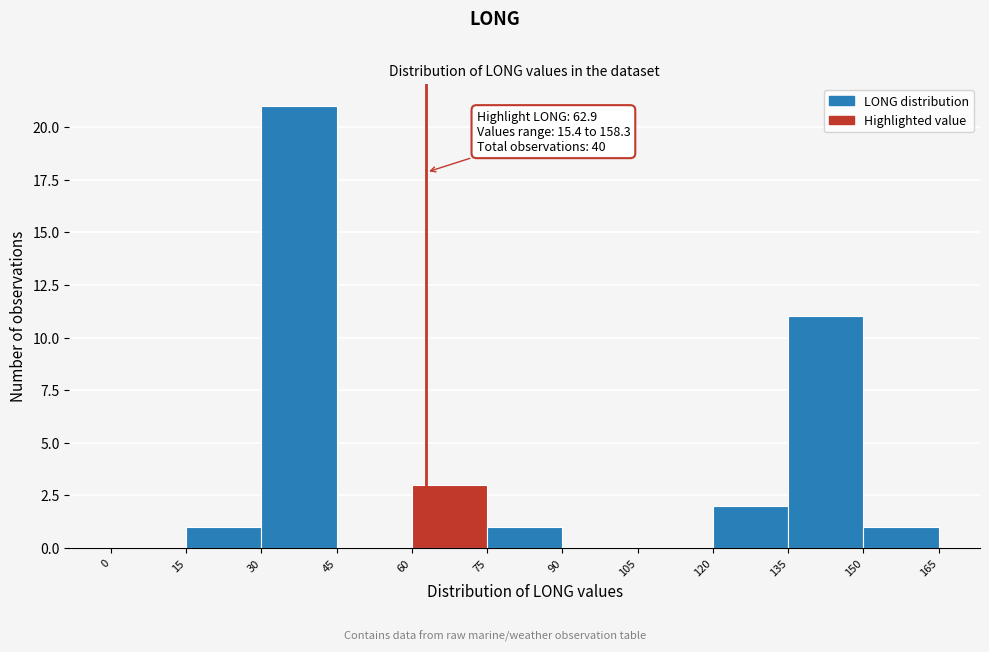

Which range on the x-axis has the tallest bar?

30 to 45